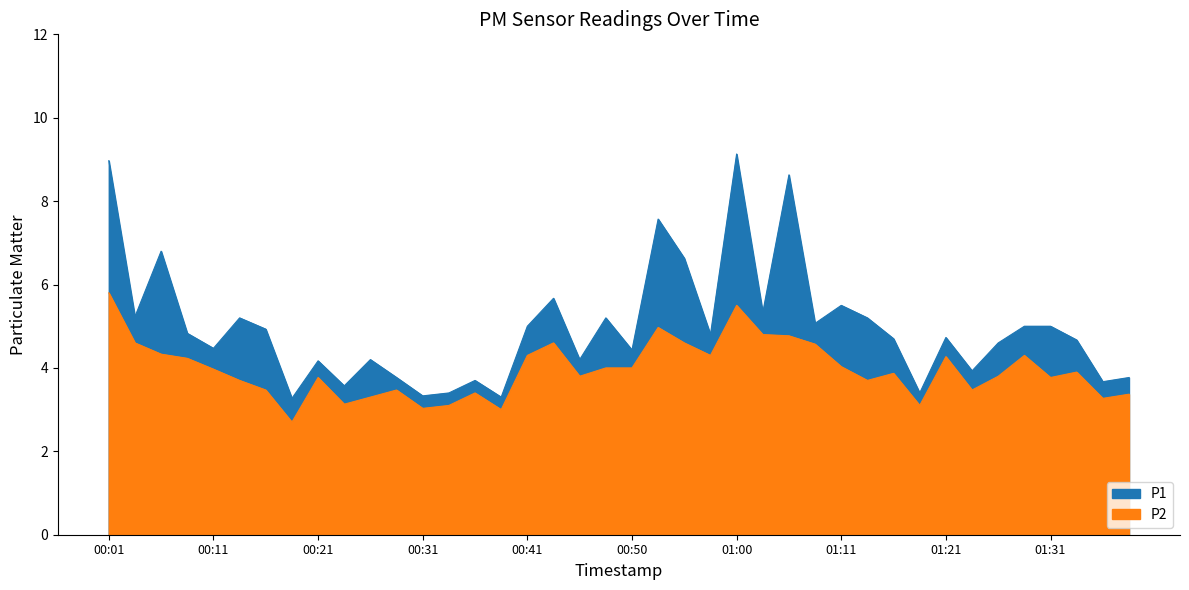

What is the greatest value displayed?

9.1